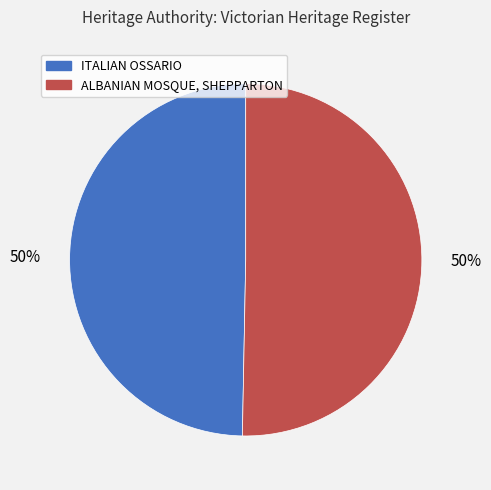

What percentage is the ITALIAN OSSARIO slice, to the nearest percent?

50%